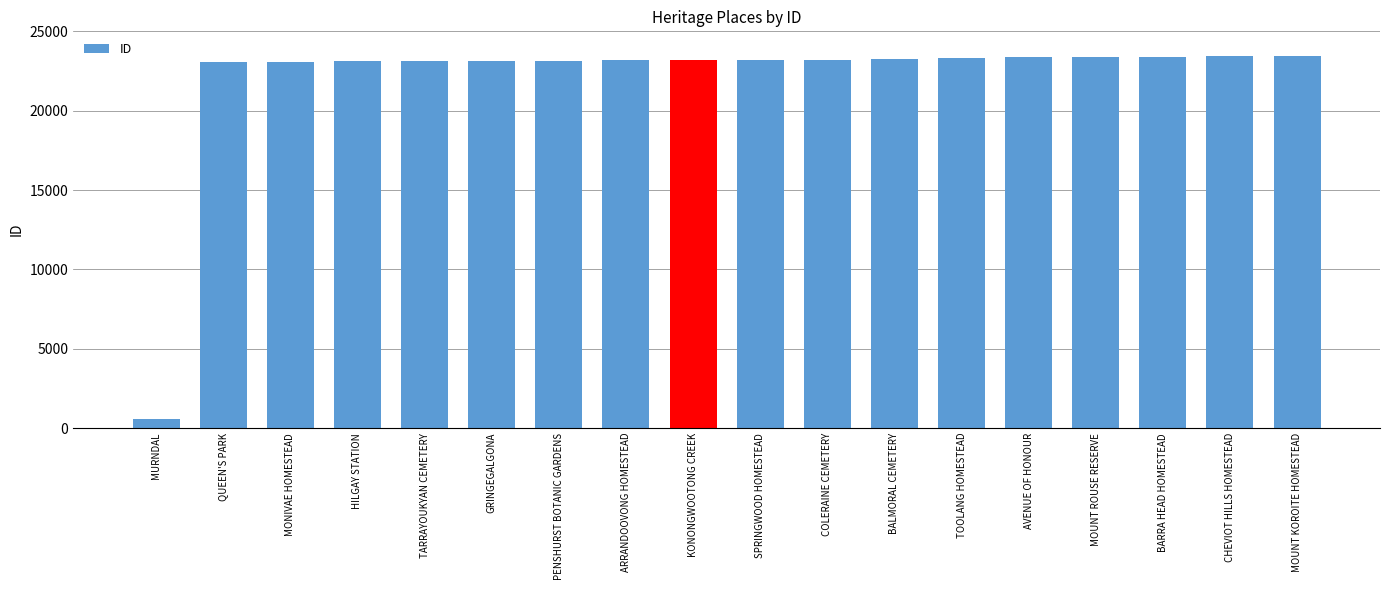

What is the value of the 2nd bar from the left?

23067